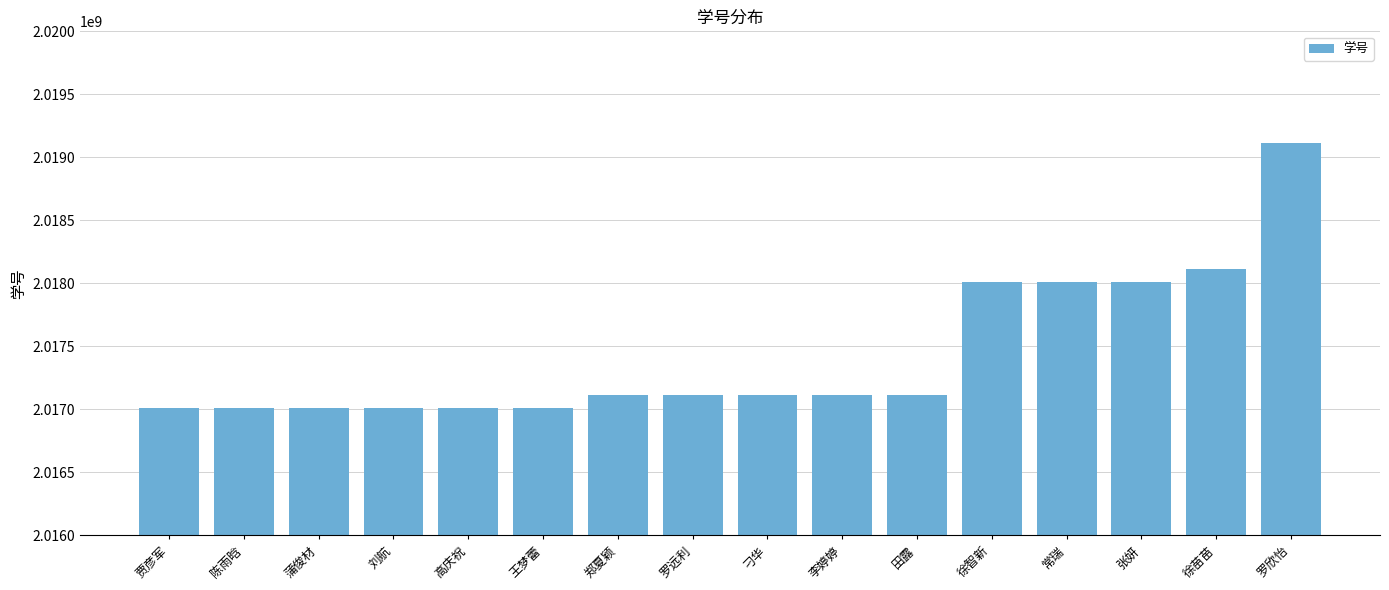

What is the change in value from 罗远利 to 常瑞?

+899484